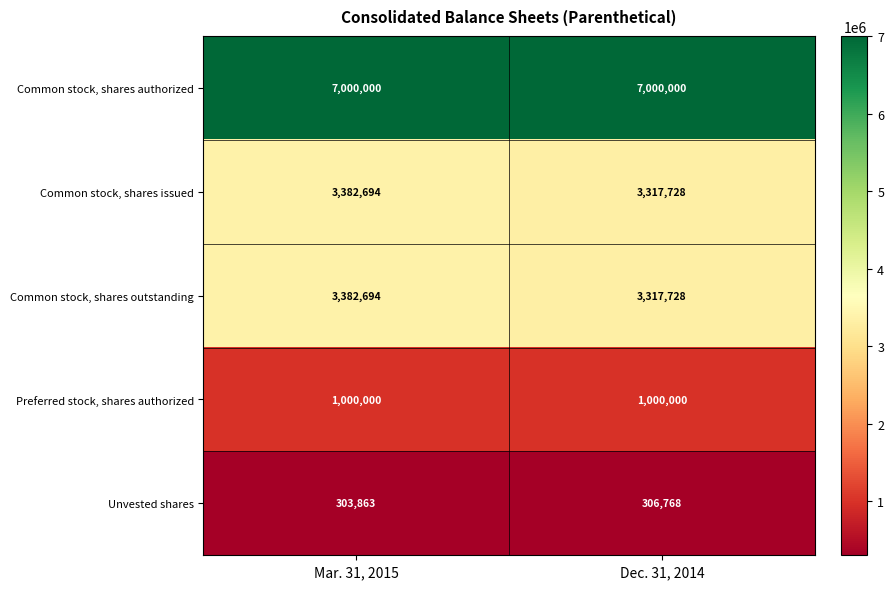

What is the maximum value for Common stock, shares outstanding?

3382694